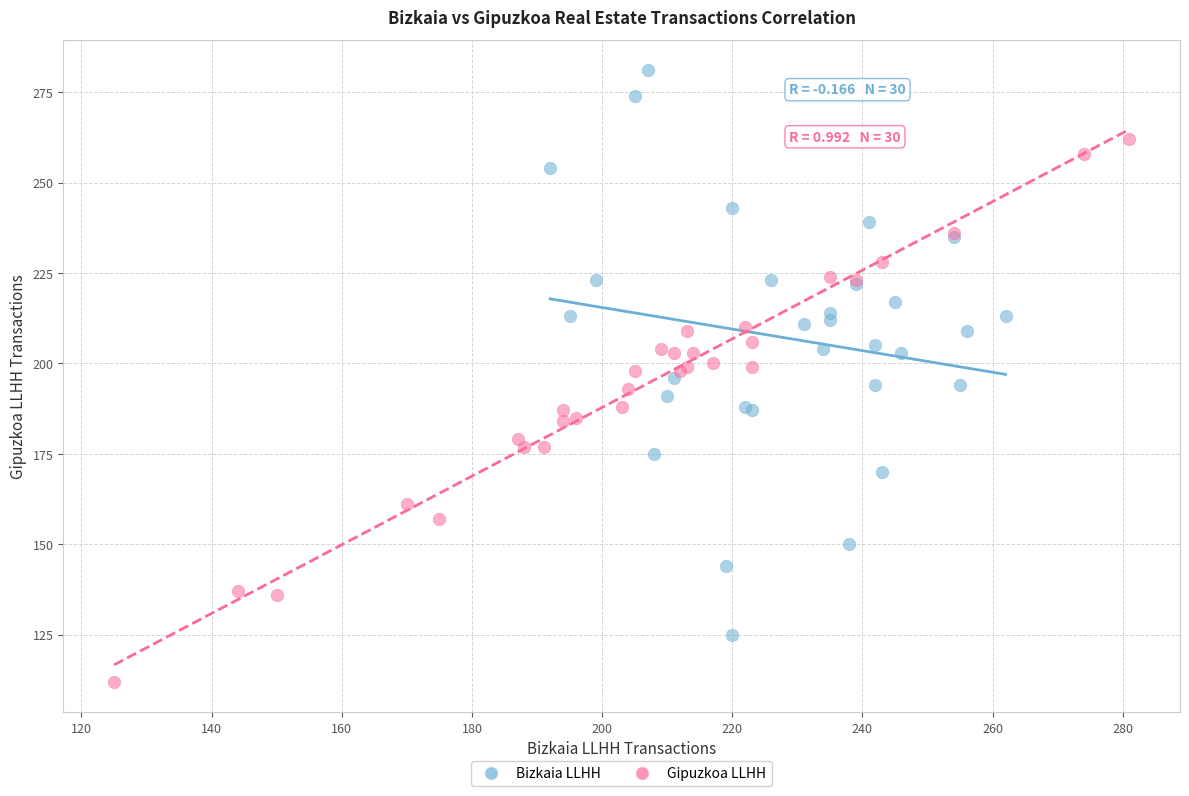

Which series contains the lowest Y value?

Gipuzkoa LLHH